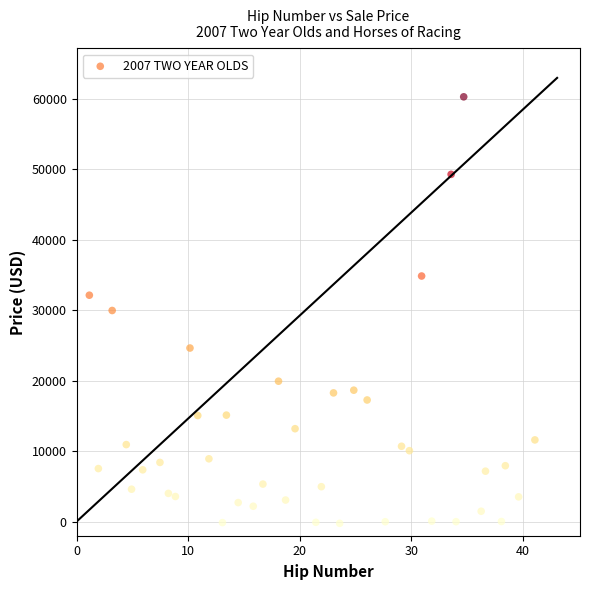

What is the range of X values (max minus min)?

39.9